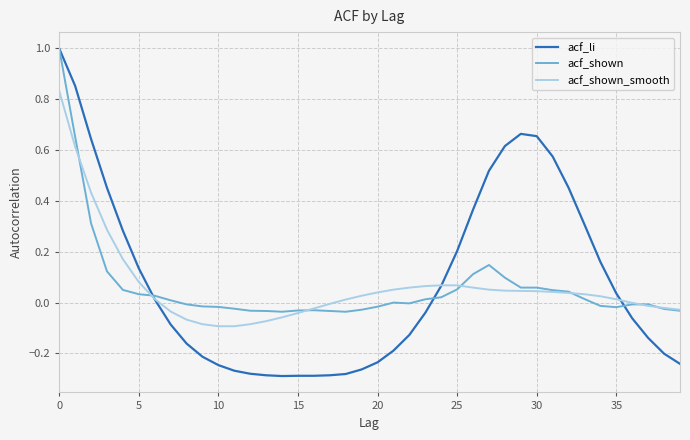

Which series has the largest range (max minus min)?

acf_li